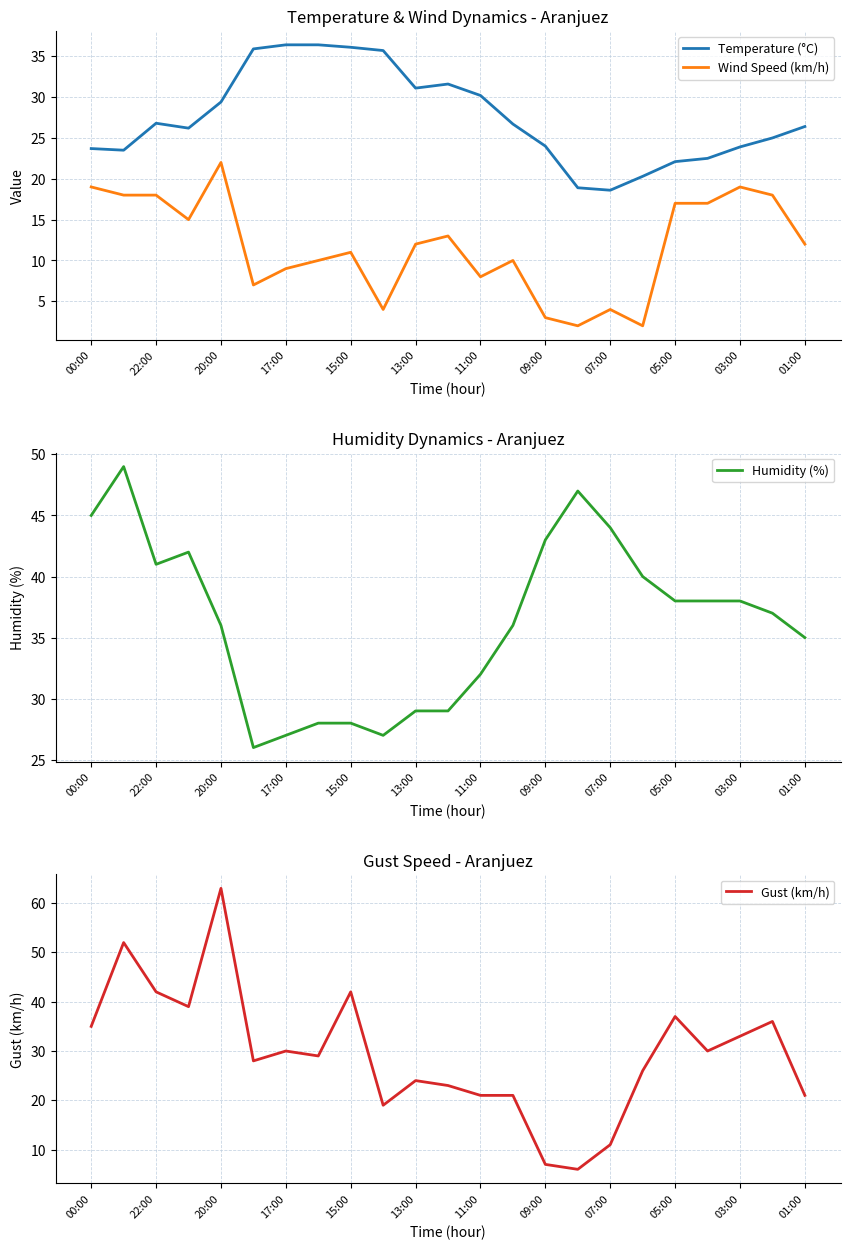

At which label does Wind Speed (km/h) reach its peak?

20:00